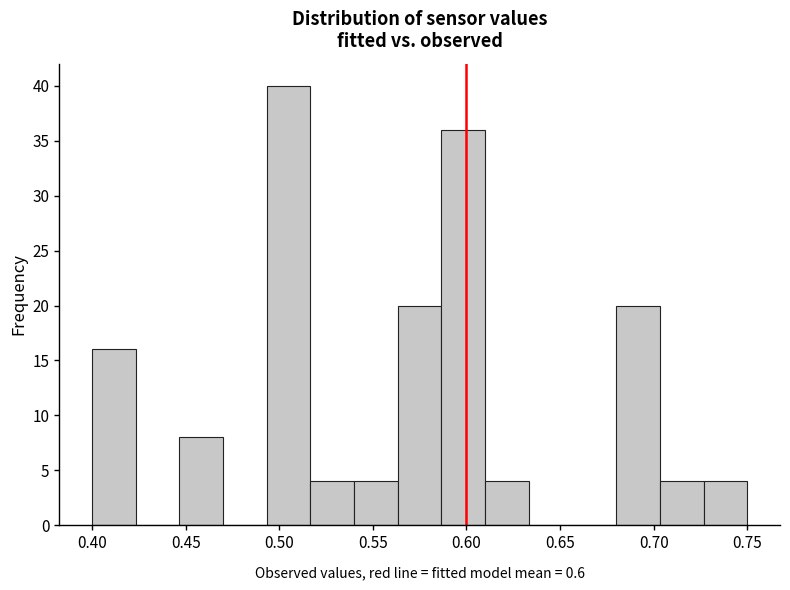

Over which range of the x-axis is the bar tallest?

0.495 to 0.515